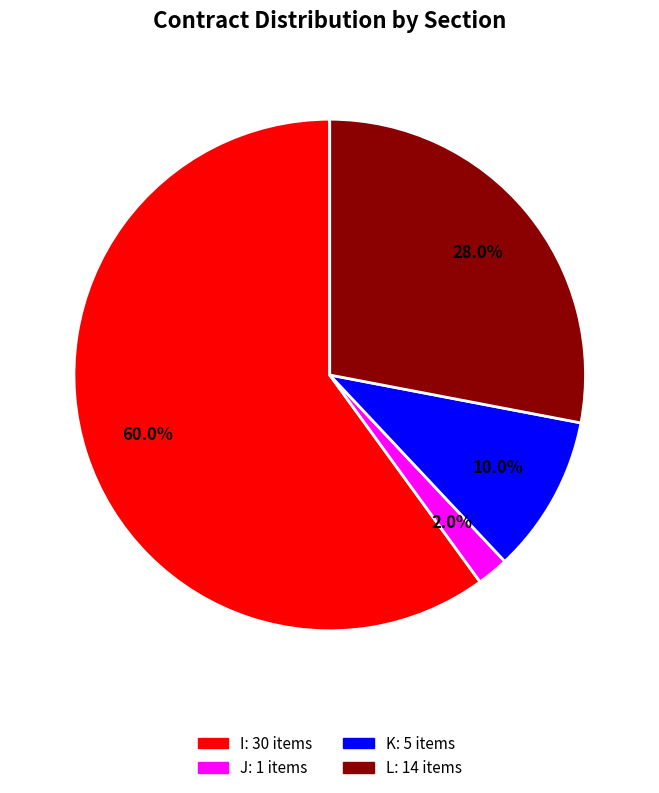

To the nearest percent, what percentage of the pie is J?

2%